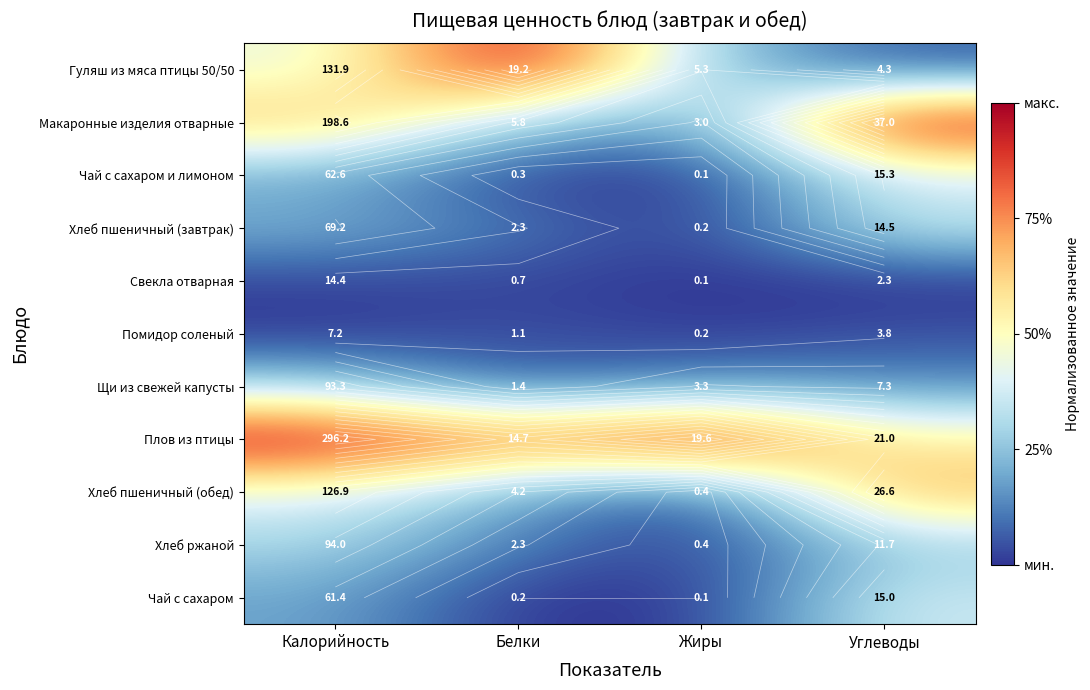

At how many categories does at least one series exceed 0?

4